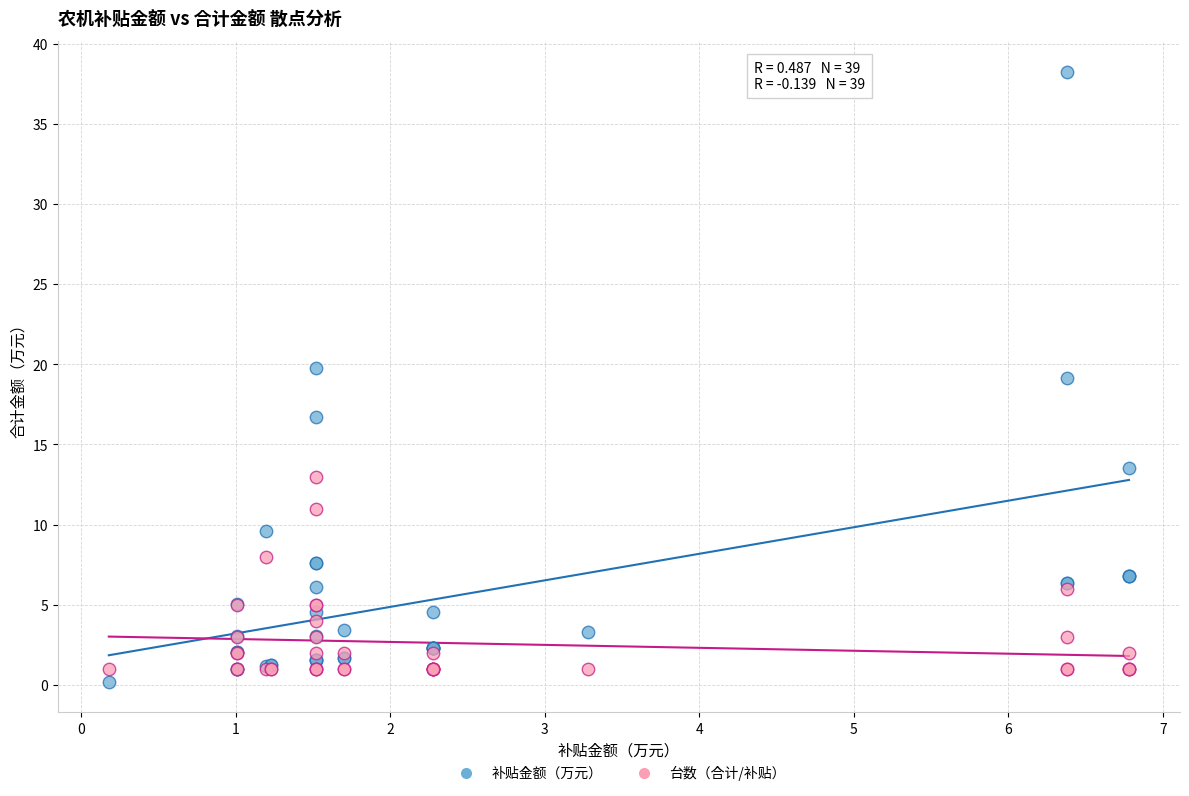

Which series has the widest spread of Y values?

补贴金额（万元）